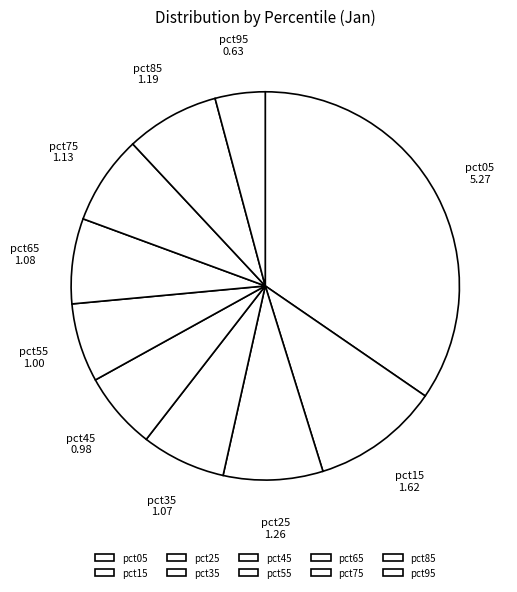

The pct45 slice represents 6% of the pie. True or false?

True